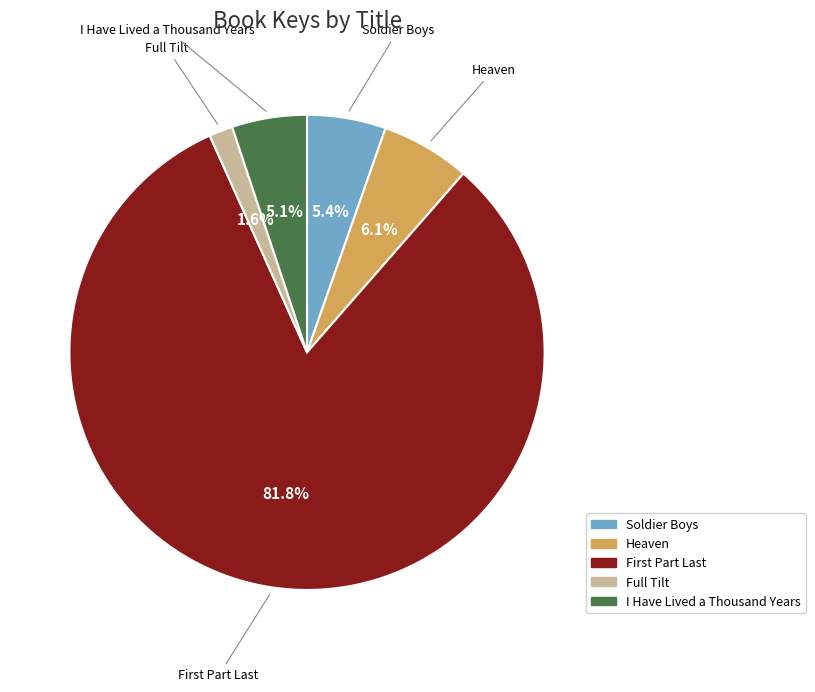

Which slice is the largest?

First Part Last